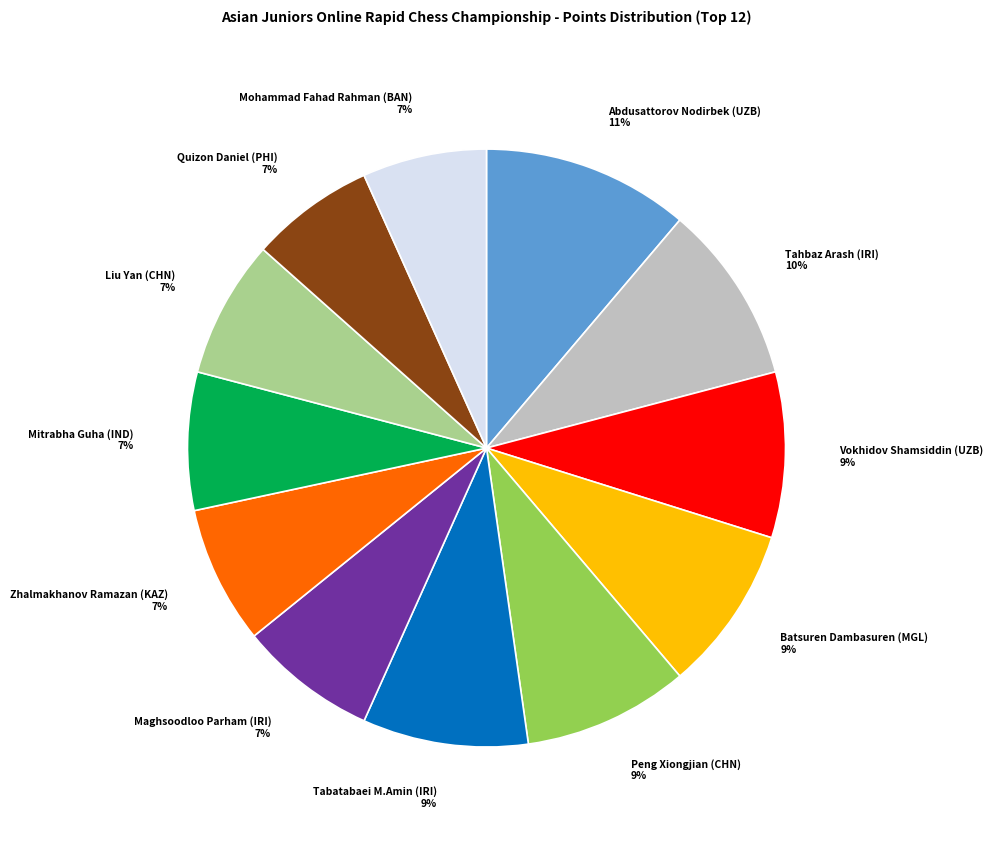

Between Mitrabha Guha (IND) and Peng Xiongjian (CHN), which is larger?

Peng Xiongjian (CHN)